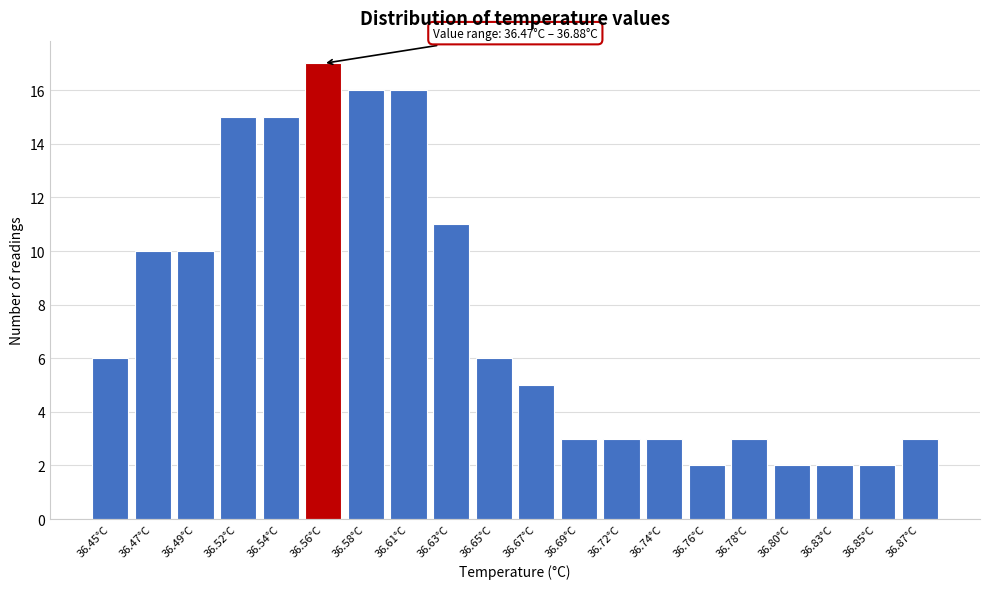

Reading left to right, extract all data points from this chart.

6	10	10	15	15	17	16	16	11	6	5	3	3	3	2	3	2	2	2	3